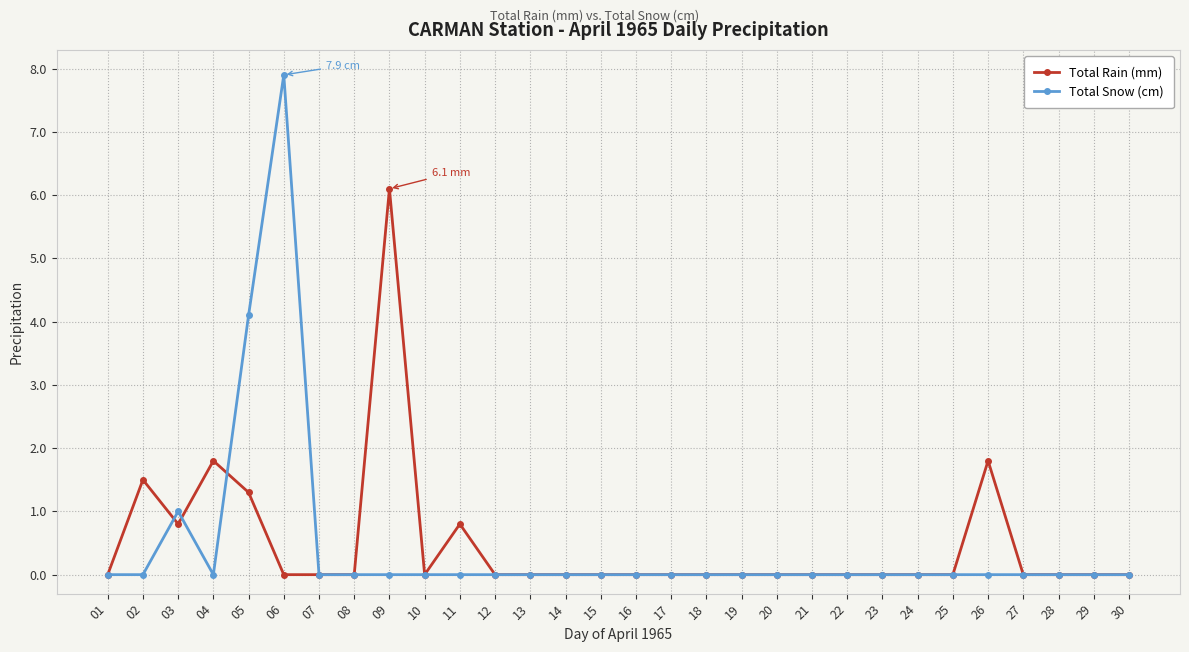

What is the highest value of the Total Rain (mm) series?

6.1